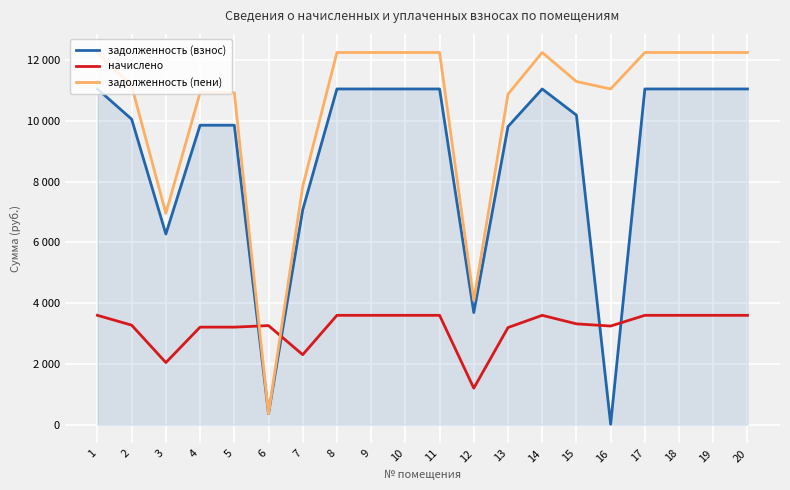

Is this an area chart (filled region under the line)?

Yes